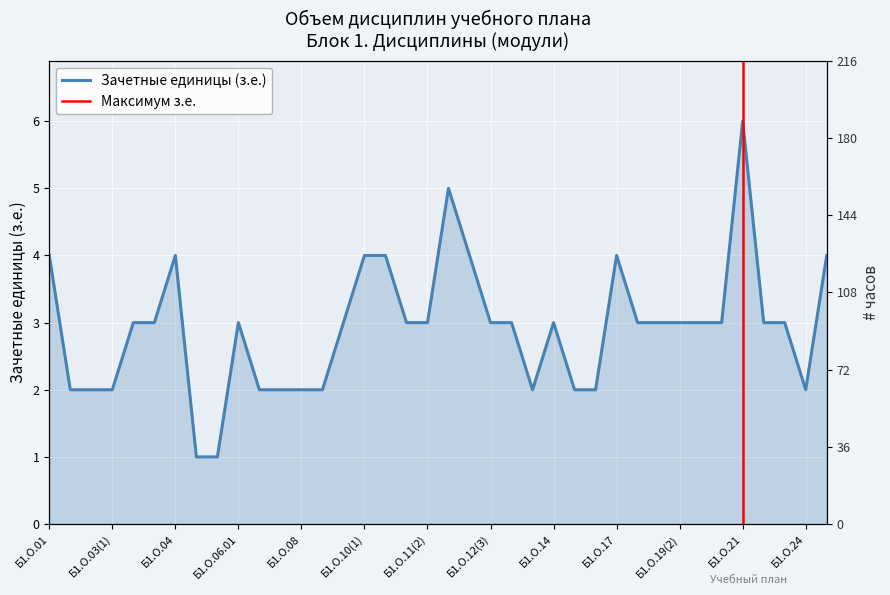

Which series has the largest range (max minus min)?

Зачетные единицы (з.е.)